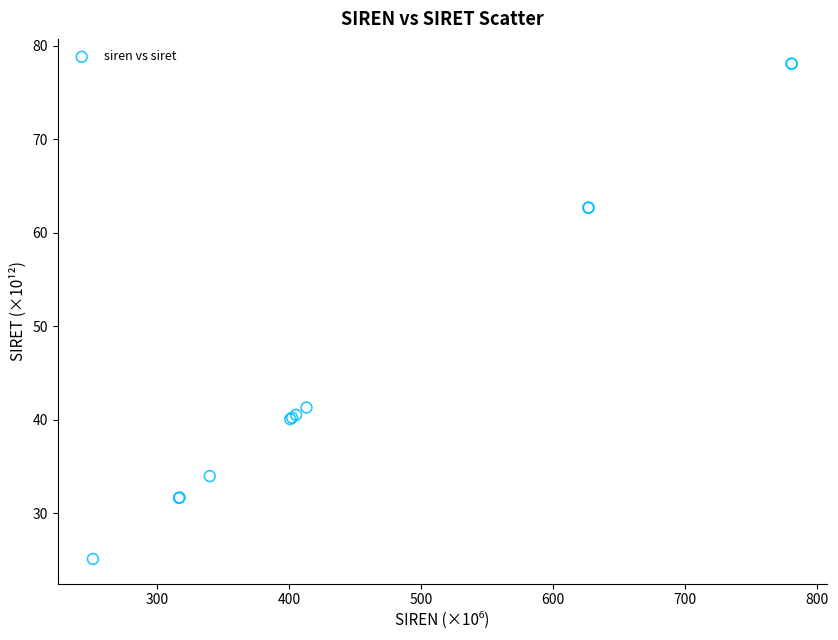

What Y value in the scatter plot is closest to 51?

41.3